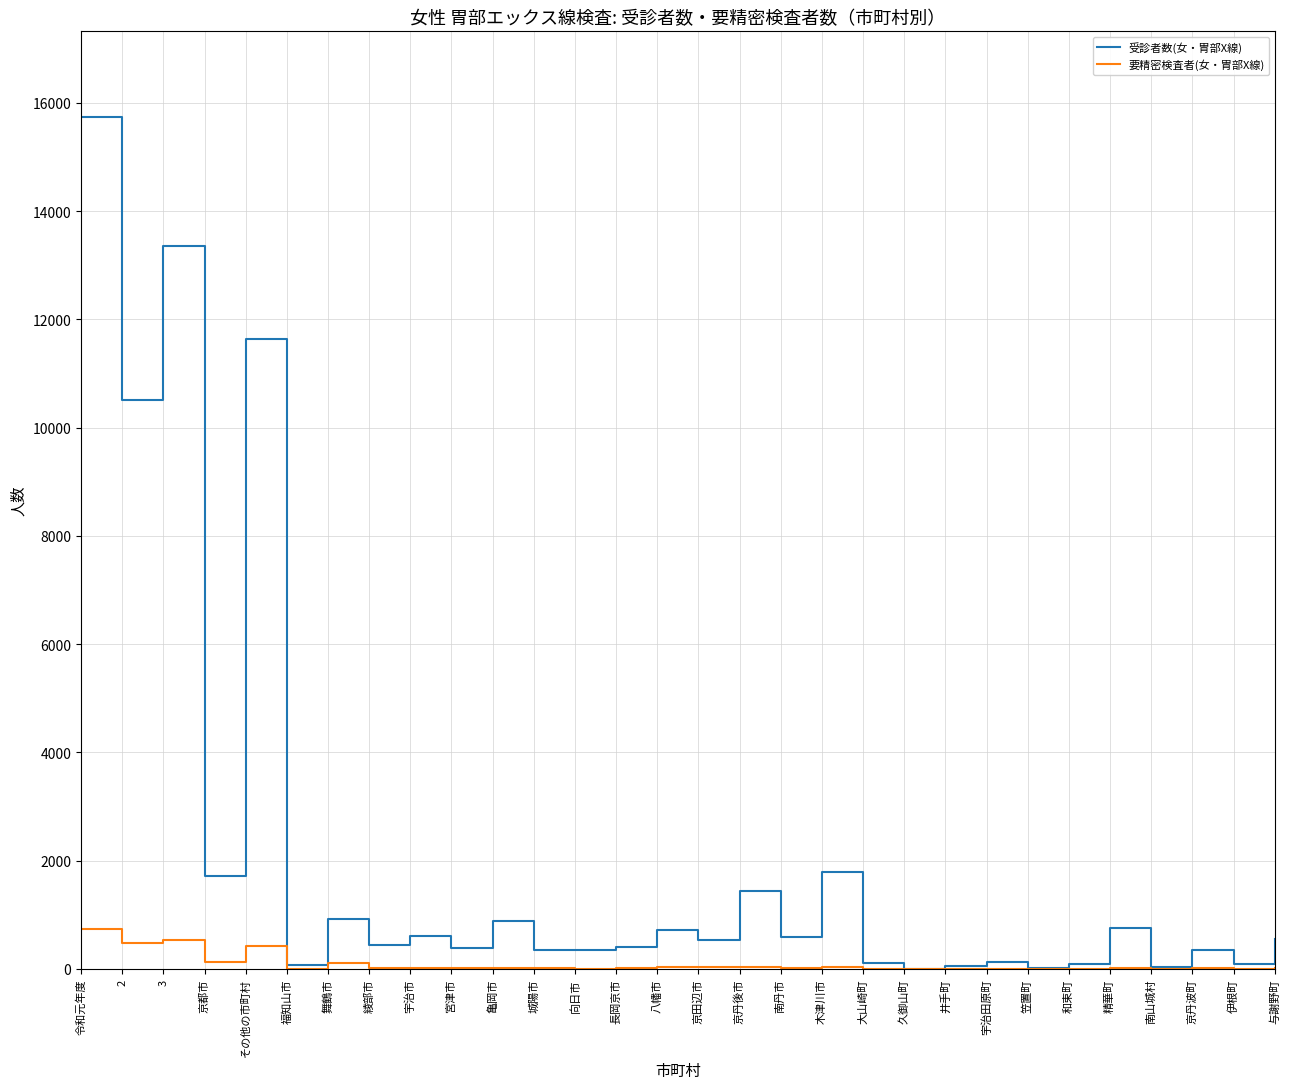

List the series in order of their peak value, lowest first.

要精密検査者(女・胃部X線), 受診者数(女・胃部X線)